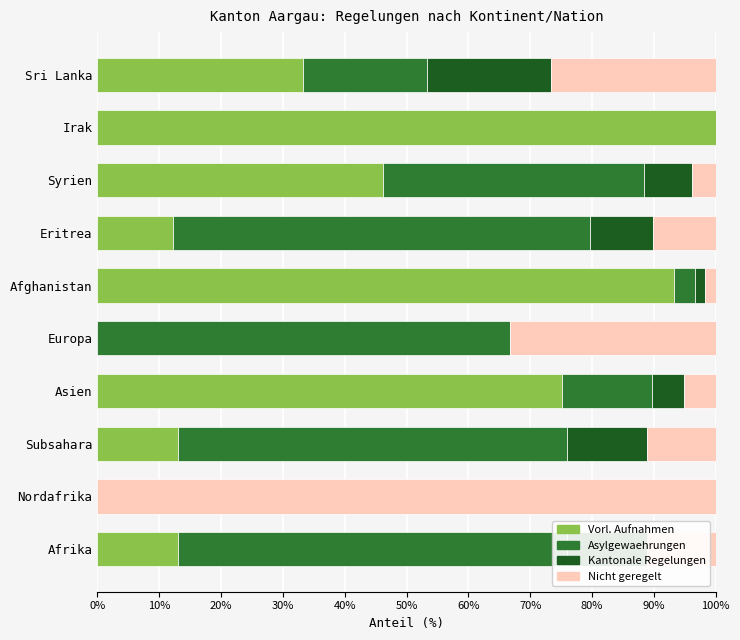

At which label is Vorl. Aufnahmen closest to 50?

Syrien